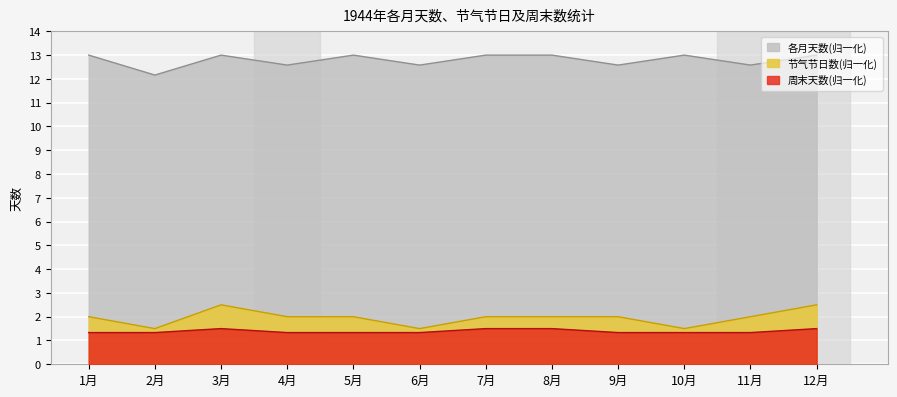

At how many categories does at least one series exceed 2?

12